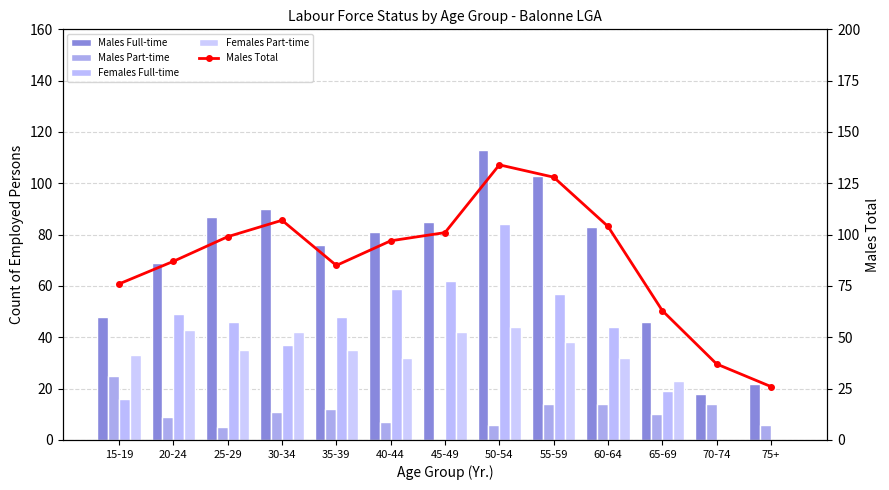

What value does the Males Full-time series have at 55-59, to the nearest 5?

105